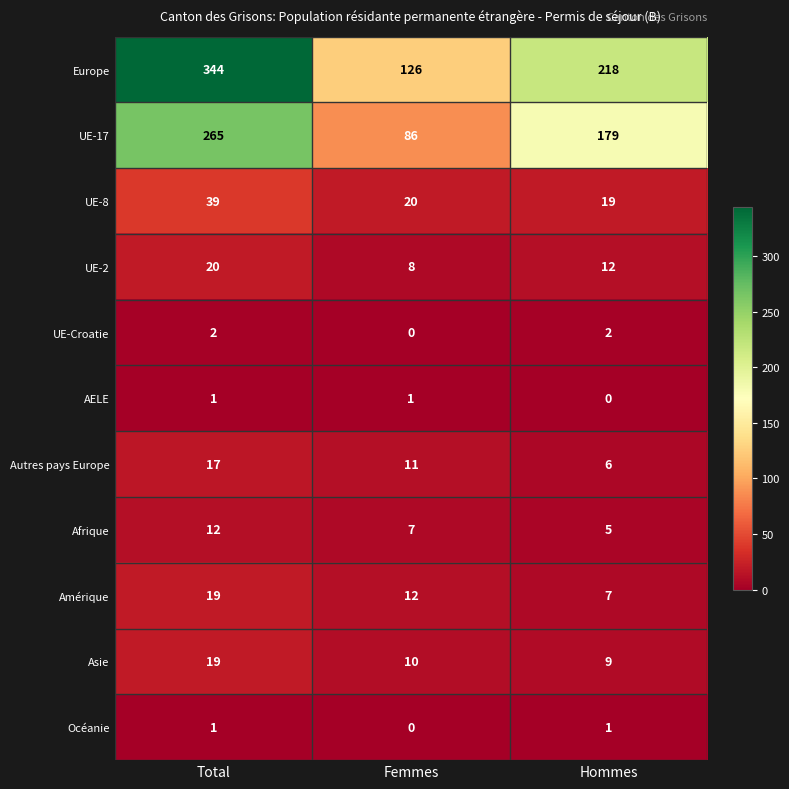

How many positive values does the UE-Croatie series have?

2